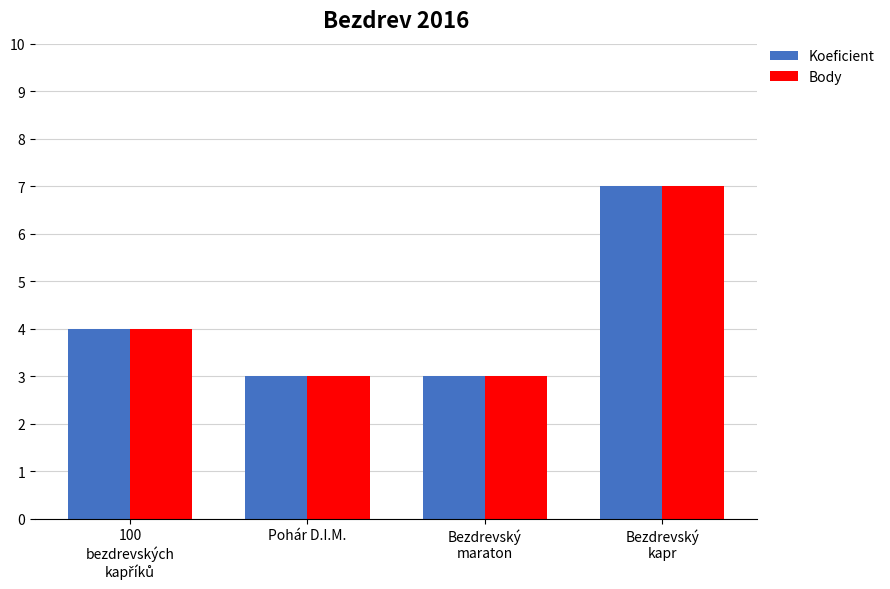

What is the sum of the Koeficient values at Pohár D.I.M. and Bezdrevský
maraton?

6